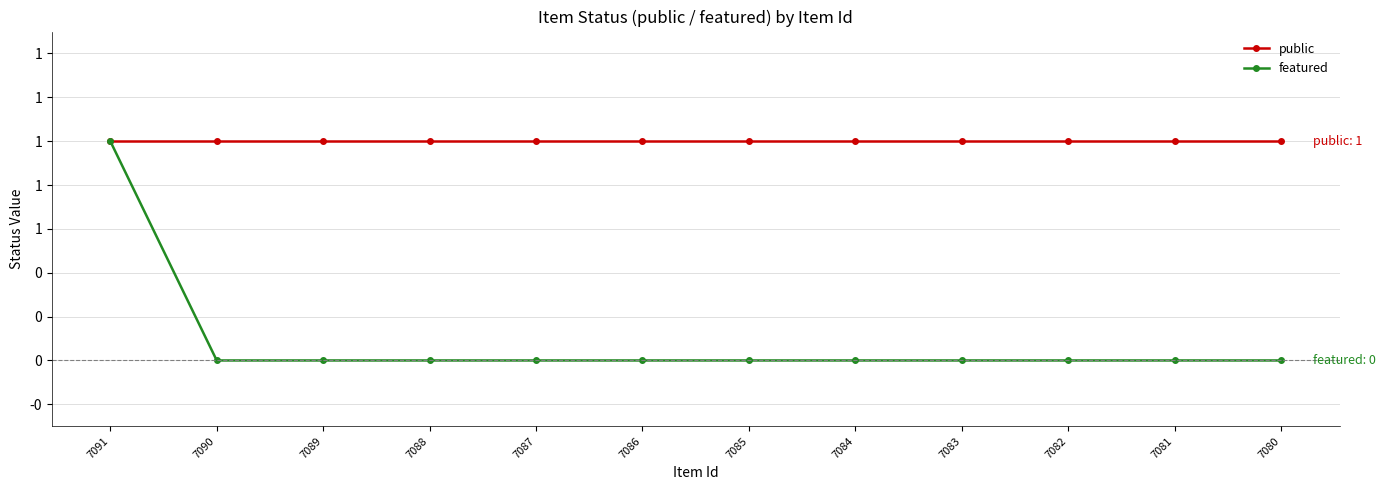

At which category does the chart reach its minimum across all series?

7090